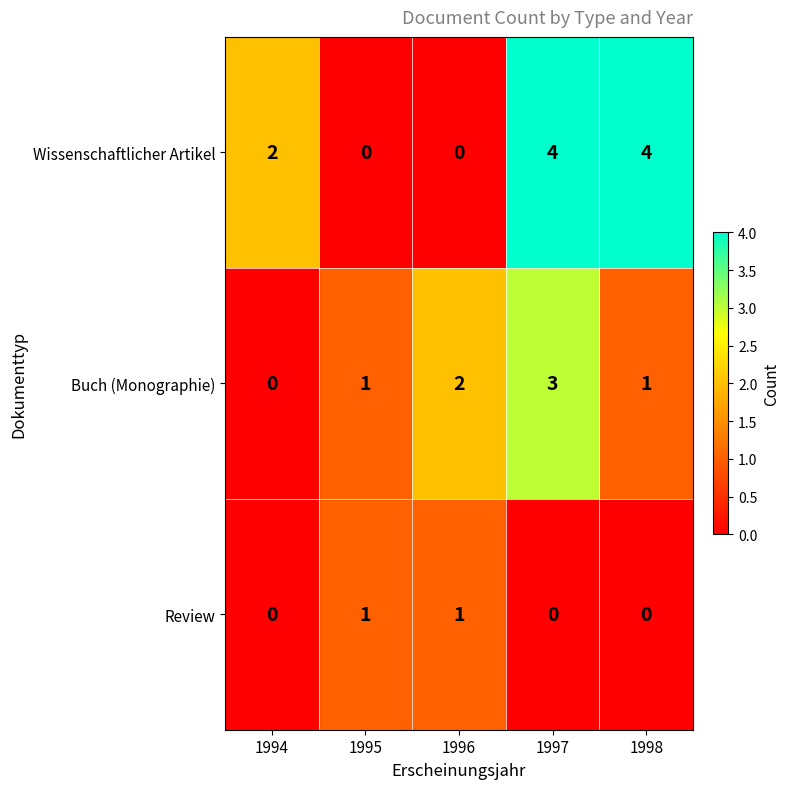

Reading left to right, list all the values displayed in this chart.

Wissenschaftlicher Artikel: 2	0	0	4	4
Buch (Monographie): 0	1	2	3	1
Review: 0	1	1	0	0